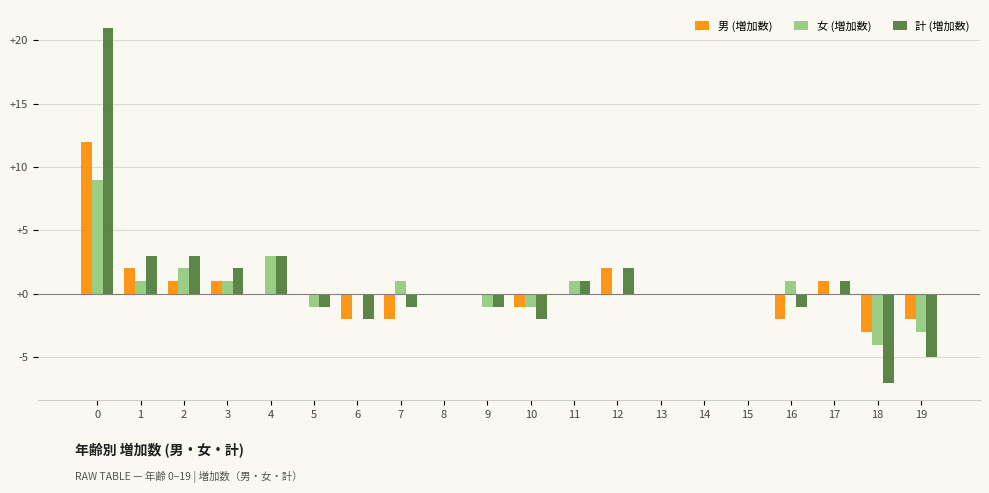

The value of 女 (増加数) at 16 is 1. True or false?

True